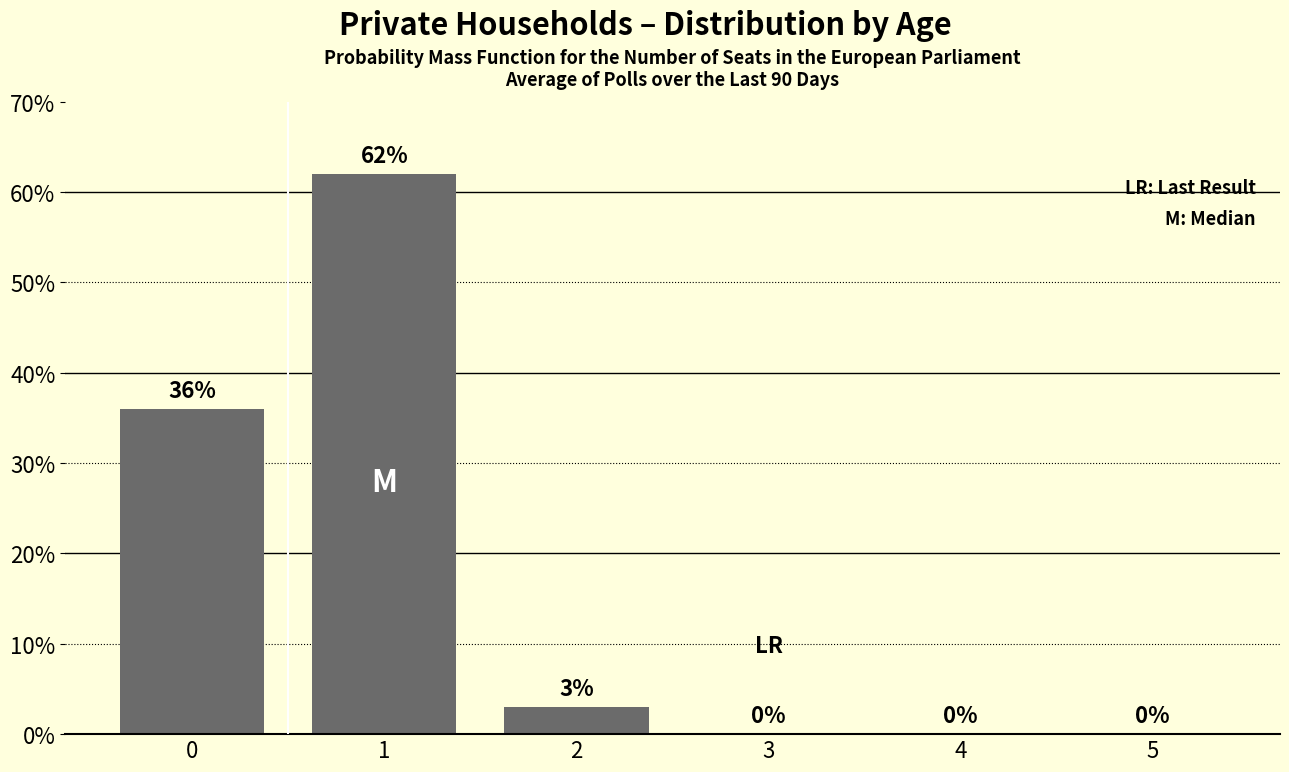

Reading right to left, what are all the values shown in this chart?

5=0	4=0	3=0	2=3	1=62	0=36